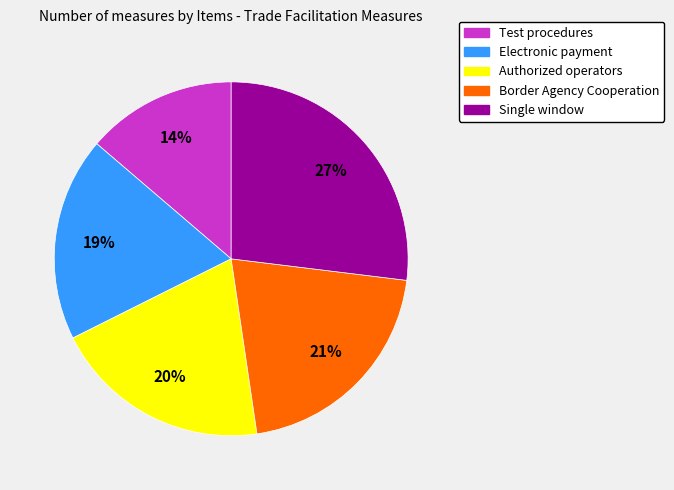

How many slices are in this pie chart?

5